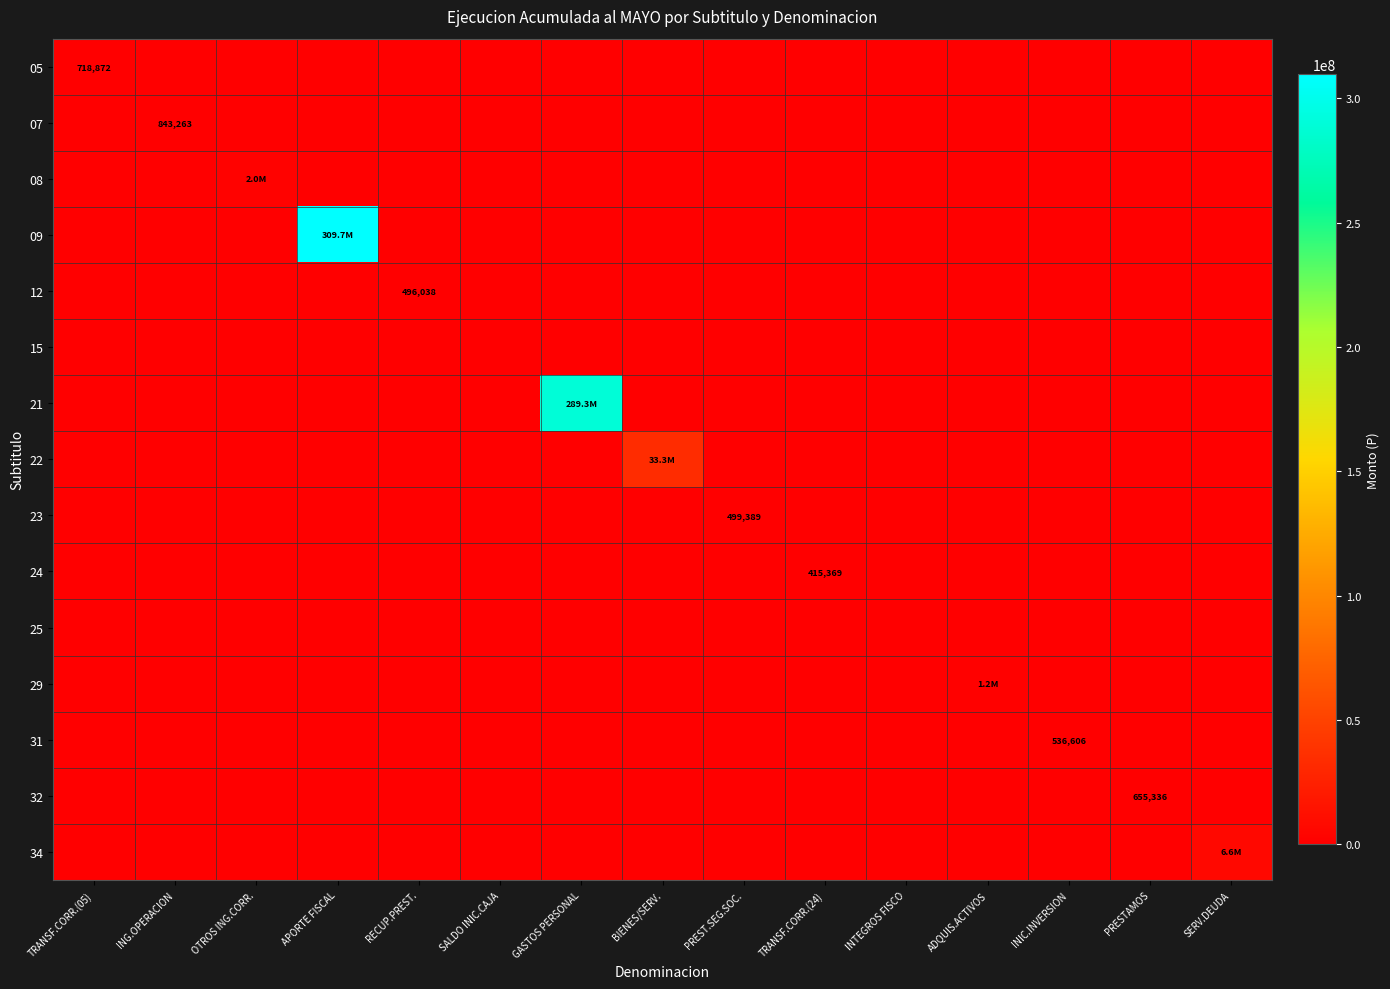

Which series has the largest range (max minus min)?

09